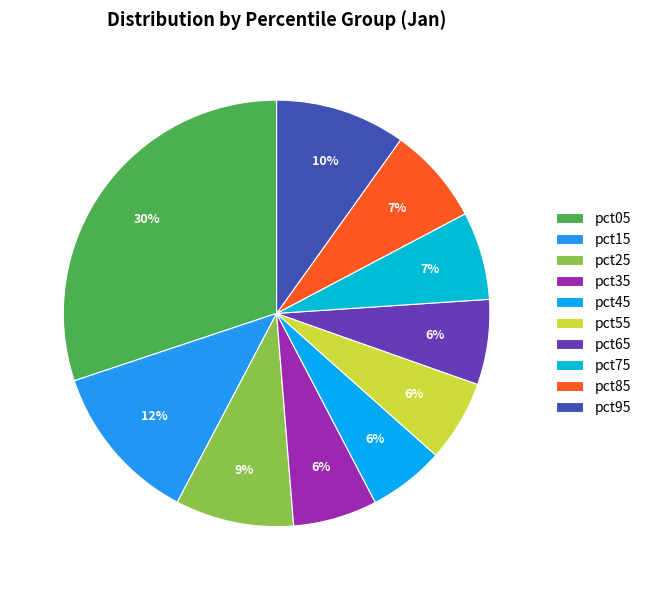

How many segments does this pie chart have?

10